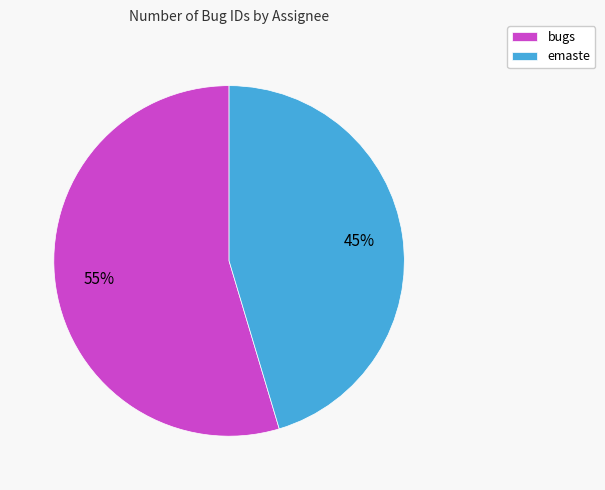

To the nearest percent, what portion does bugs represent?

55%